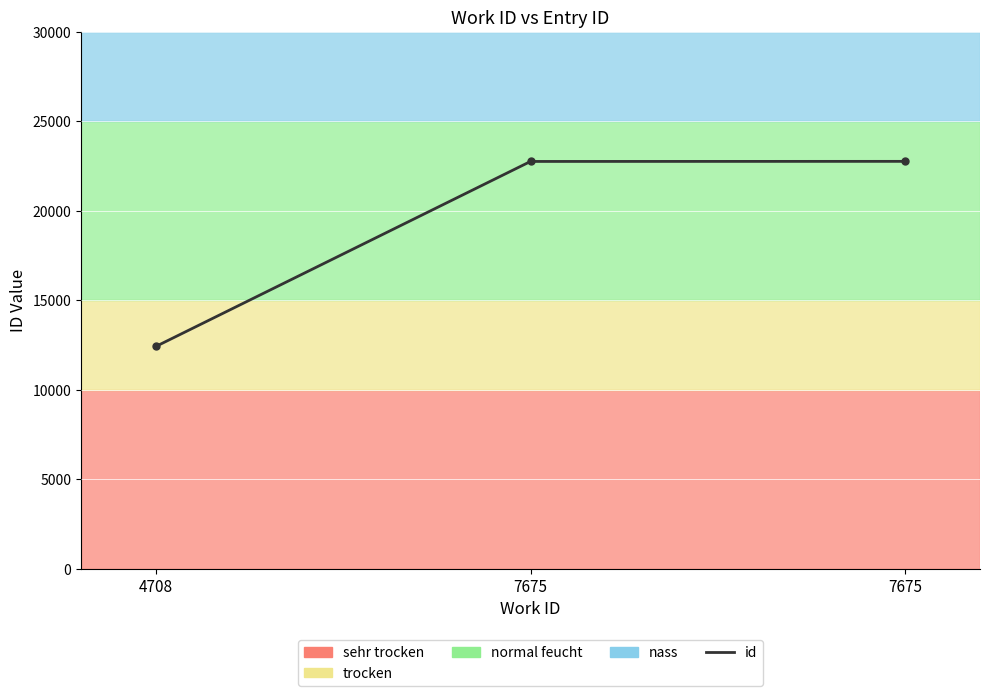

At which category does the chart reach its minimum across all series?

4708